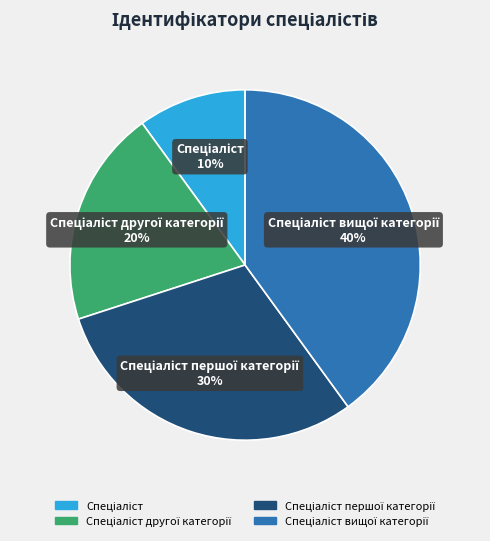

Is there a majority slice in this chart?

No